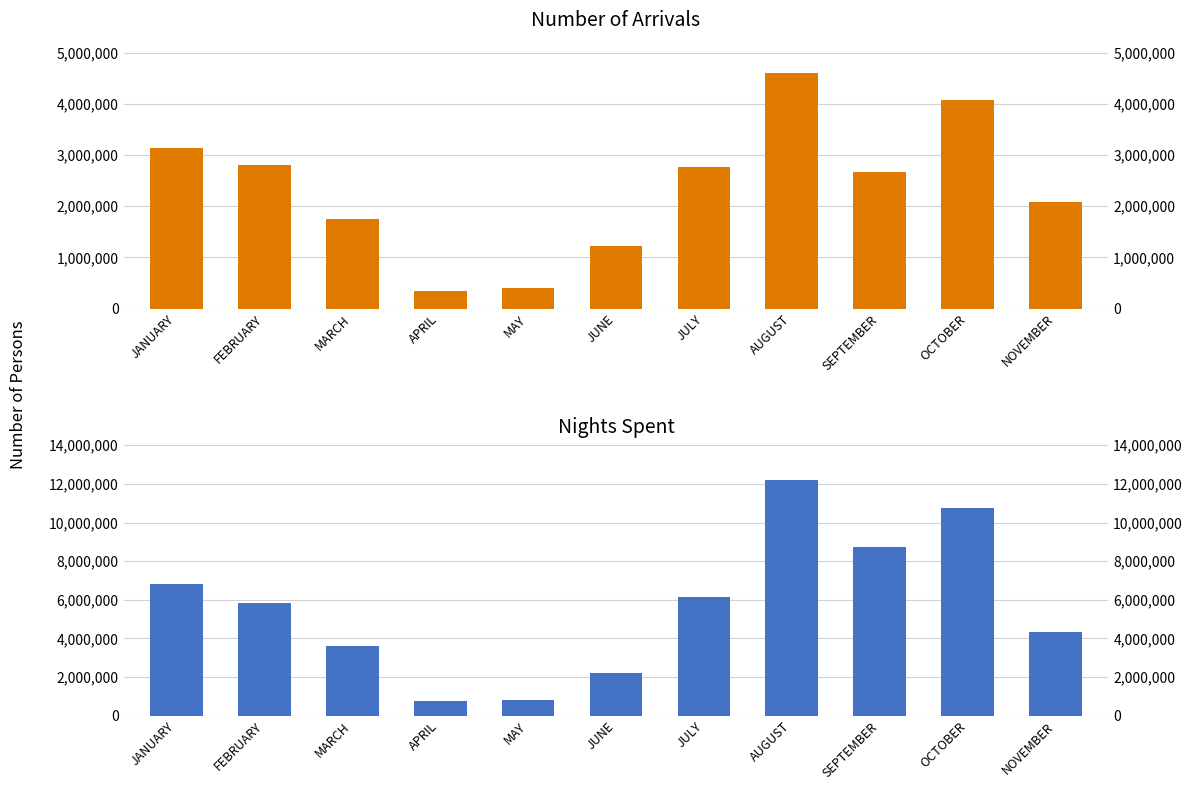

Reading left to right, transcribe all the data shown in this chart.

NUMBER OF ARRIVALS: JANUARY=3140857	FEBRUARY=2816145	MARCH=1756166	APRIL=346964	MAY=400777	JUNE=1222339	JULY=2777113	AUGUST=4617108	SEPTEMBER=2662829	OCTOBER=4080440	NOVEMBER=2090089
NIGHTS SPENT: JANUARY=6806196	FEBRUARY=5853519	MARCH=3616071	APRIL=781724	MAY=800953	JUNE=2221474	JULY=6159447	AUGUST=12220419	SEPTEMBER=8734576	OCTOBER=10738693	NOVEMBER=4356780